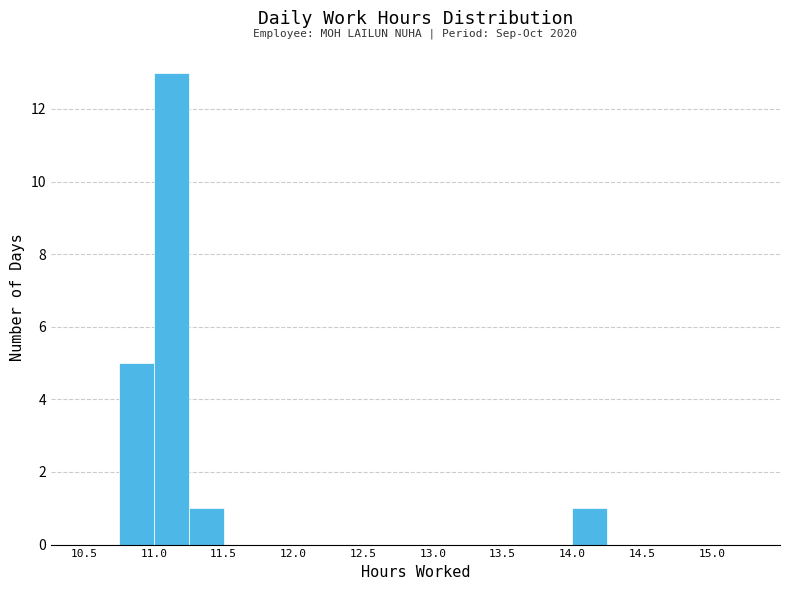

Which range on the x-axis has the tallest bar?

11.00 to 11.25